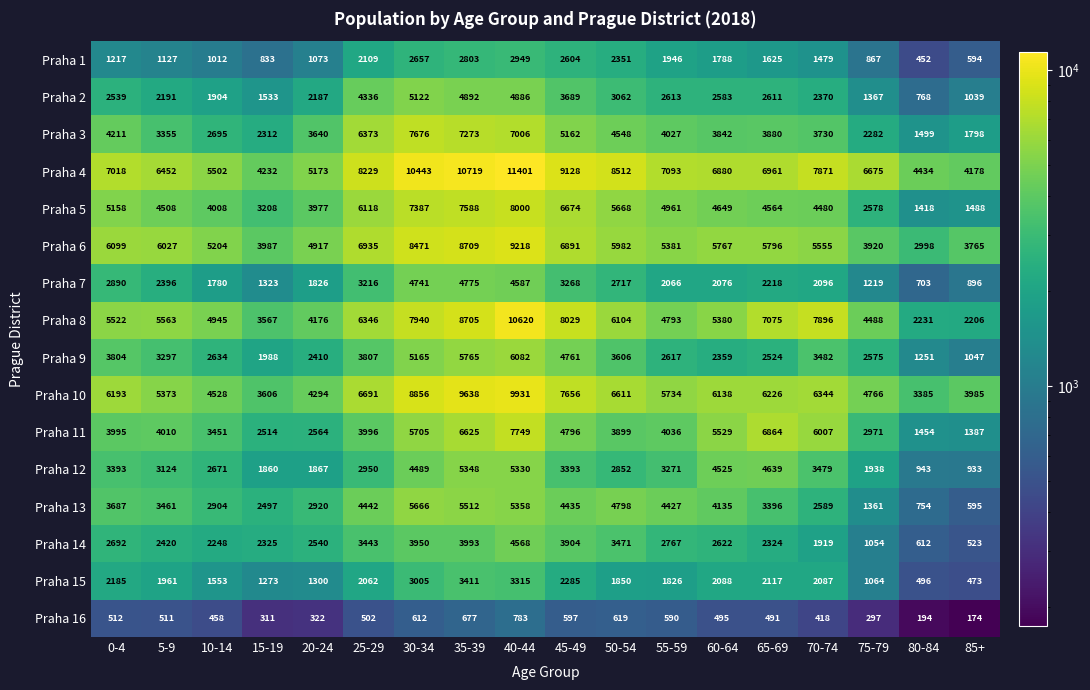

True or false: Praha 4 has a value of 4434 at 80-84.

True